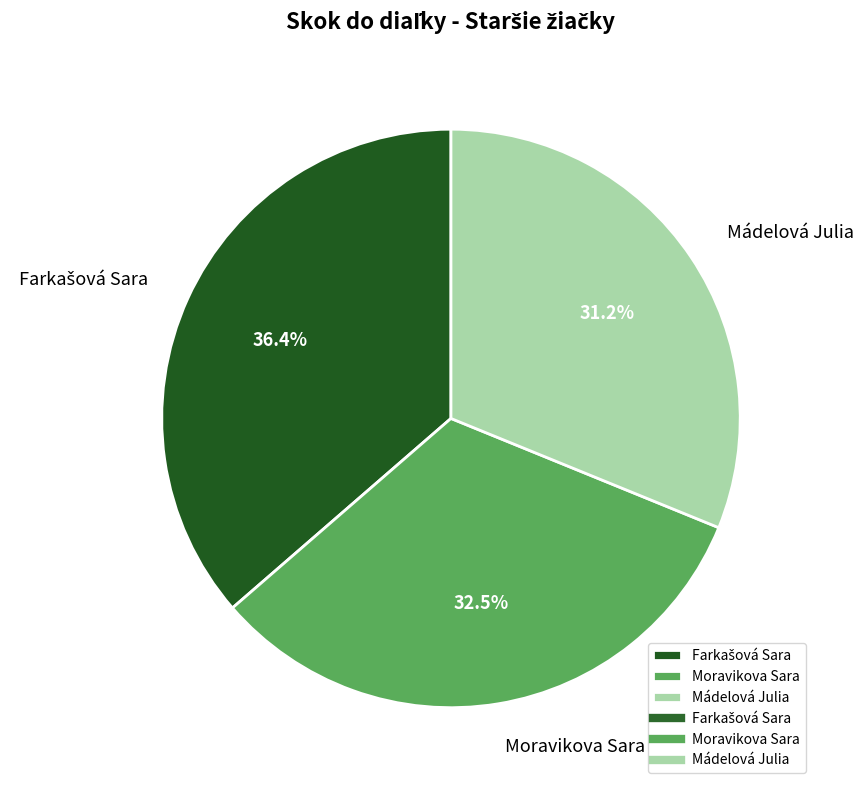

What is the smallest slice in the pie chart?

Mádelová Julia